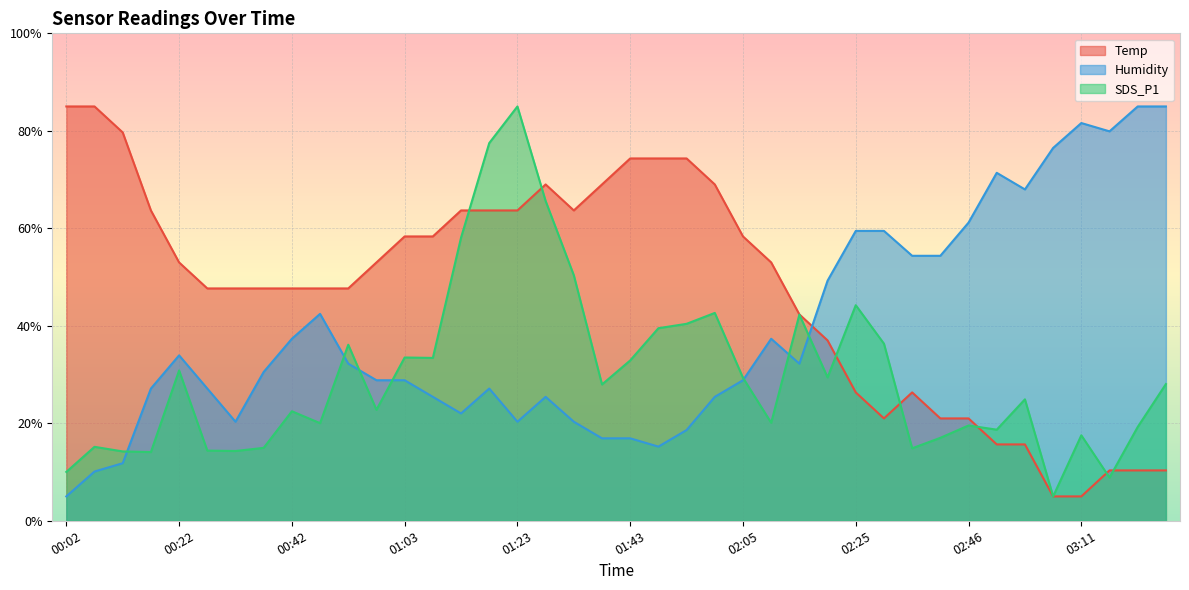

Where is the first local maximum for Humidity?

00:22